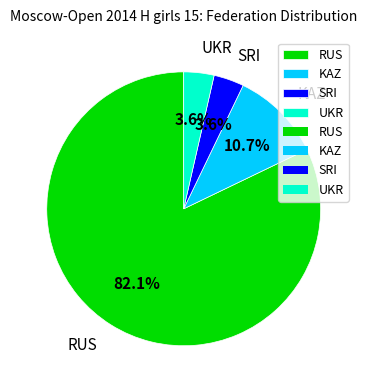

What percentage is NOT represented by RUS?

17.9%